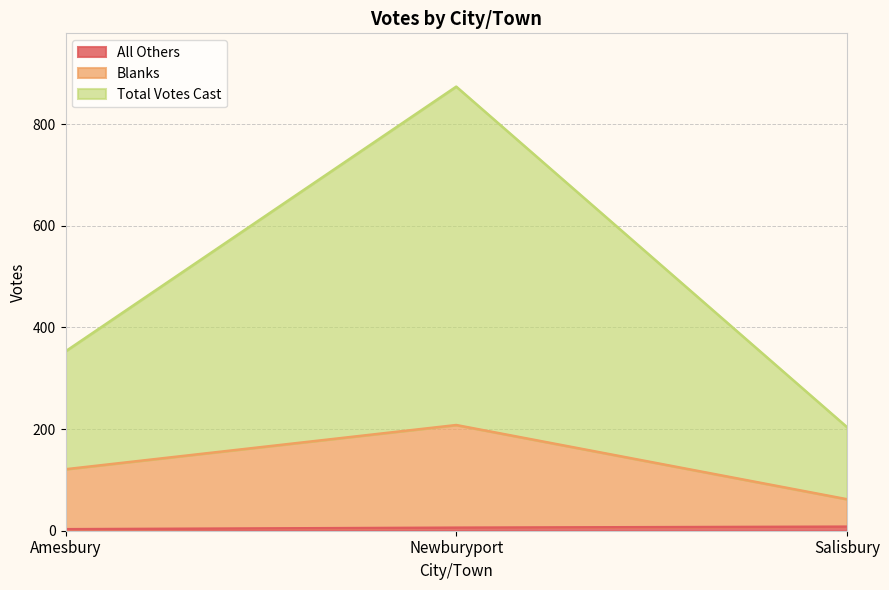

What is the difference between the maximum and minimum values in the Blanks series?

146